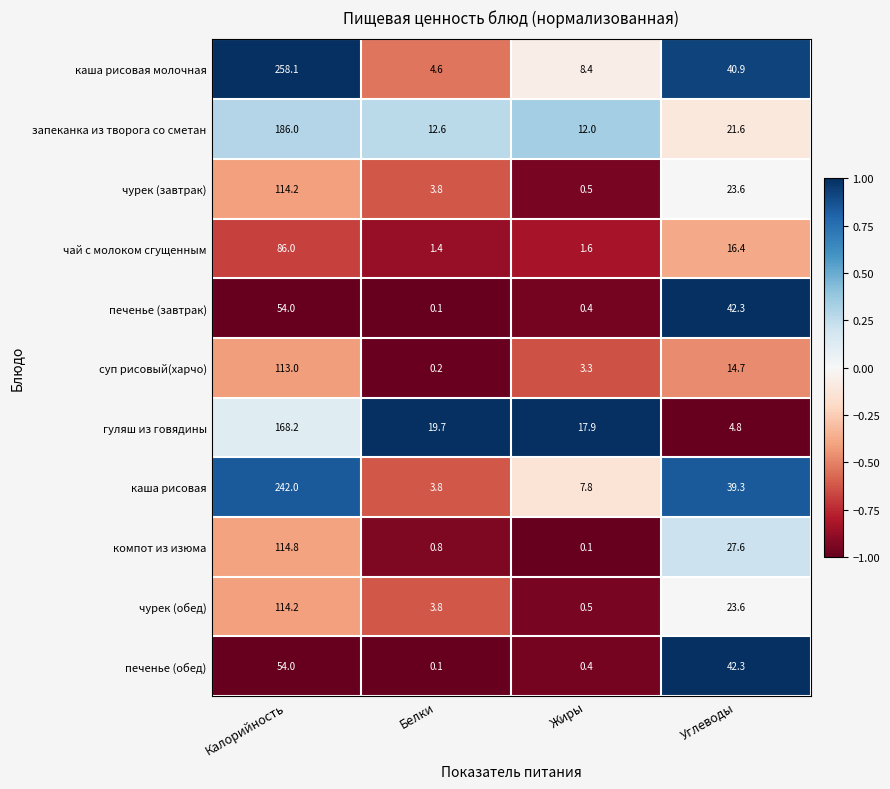

Rank the categories by печенье (обед) value from highest to lowest.

Калорийность, Углеводы, Жиры, Белки